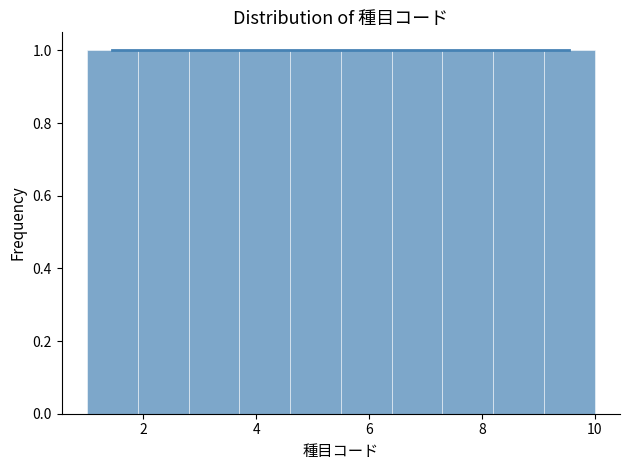

Reading left to right, transcribe this chart: for each bar, give the range it covers on the x-axis and its height. Neither the bar edges nor the heights are printed on the chart, so give them approximately, as read against the axes.

1.0 to 1.9: 1
1.9 to 2.8: 1
2.8 to 3.7: 1
3.7 to 4.6: 1
4.6 to 5.5: 1
5.5 to 6.4: 1
6.4 to 7.3: 1
7.3 to 8.2: 1
8.2 to 9.1: 1
9.1 to 10.0: 1